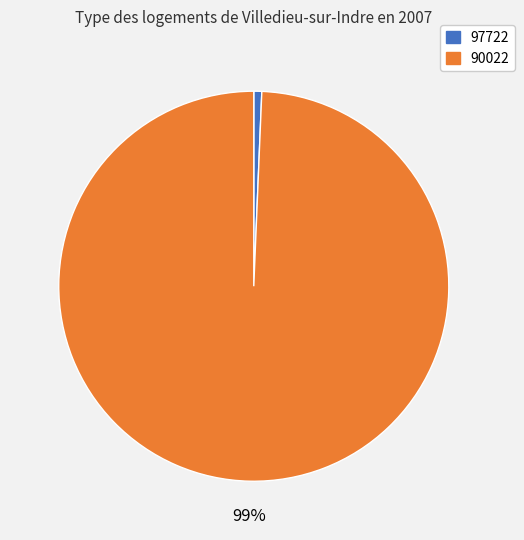

Which has a higher value, 90022 or 97722?

90022